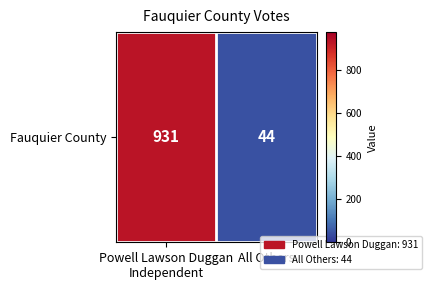

The chart shows a value of 70 at All Others. True or false?

False